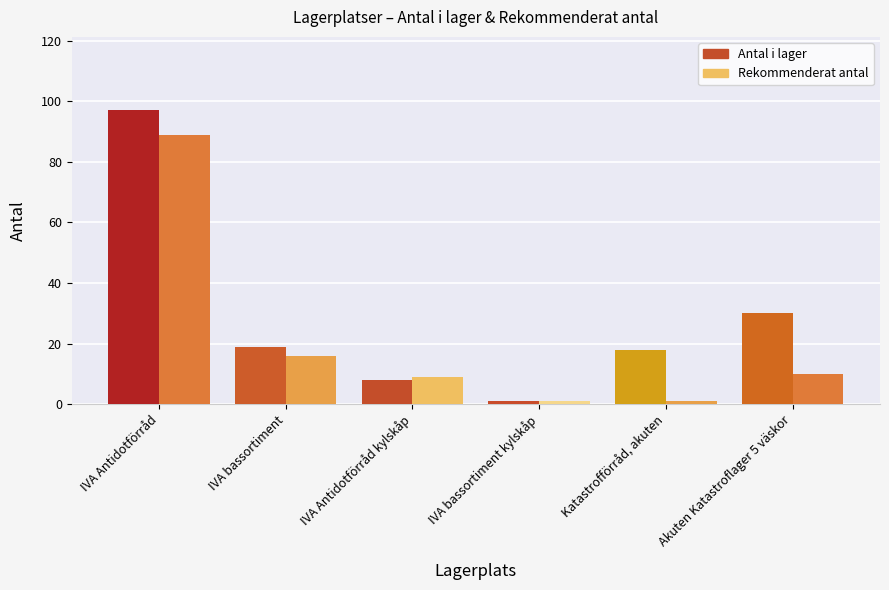

At which label does Antal i lager first exceed 19?

IVA Antidotförråd